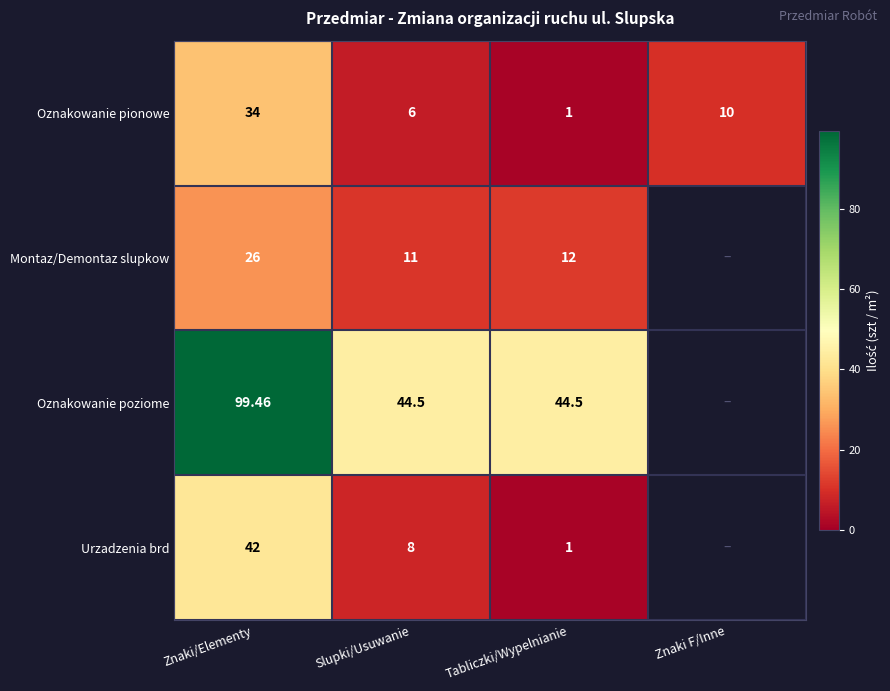

True or false: Oznakowanie pionowe has a value of 51.4 at Znaki/Elementy.

False